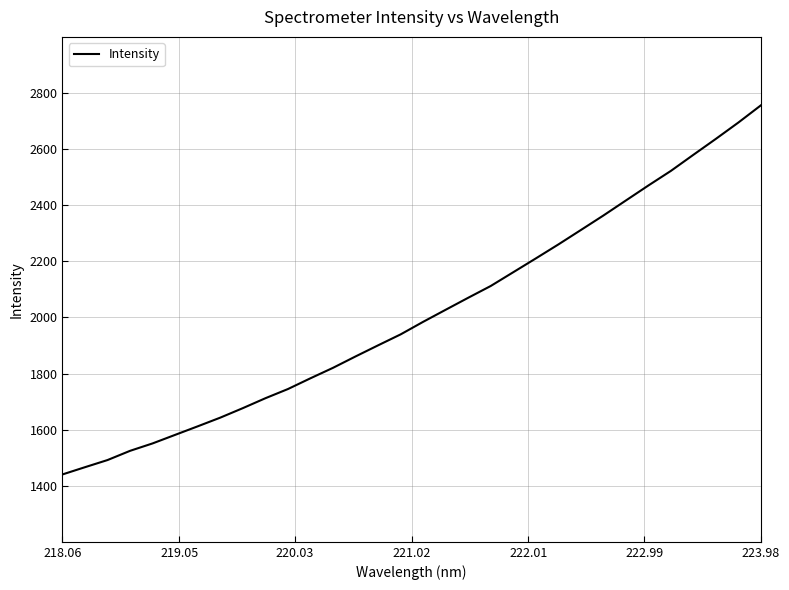

What is the greatest value displayed?

2756.1